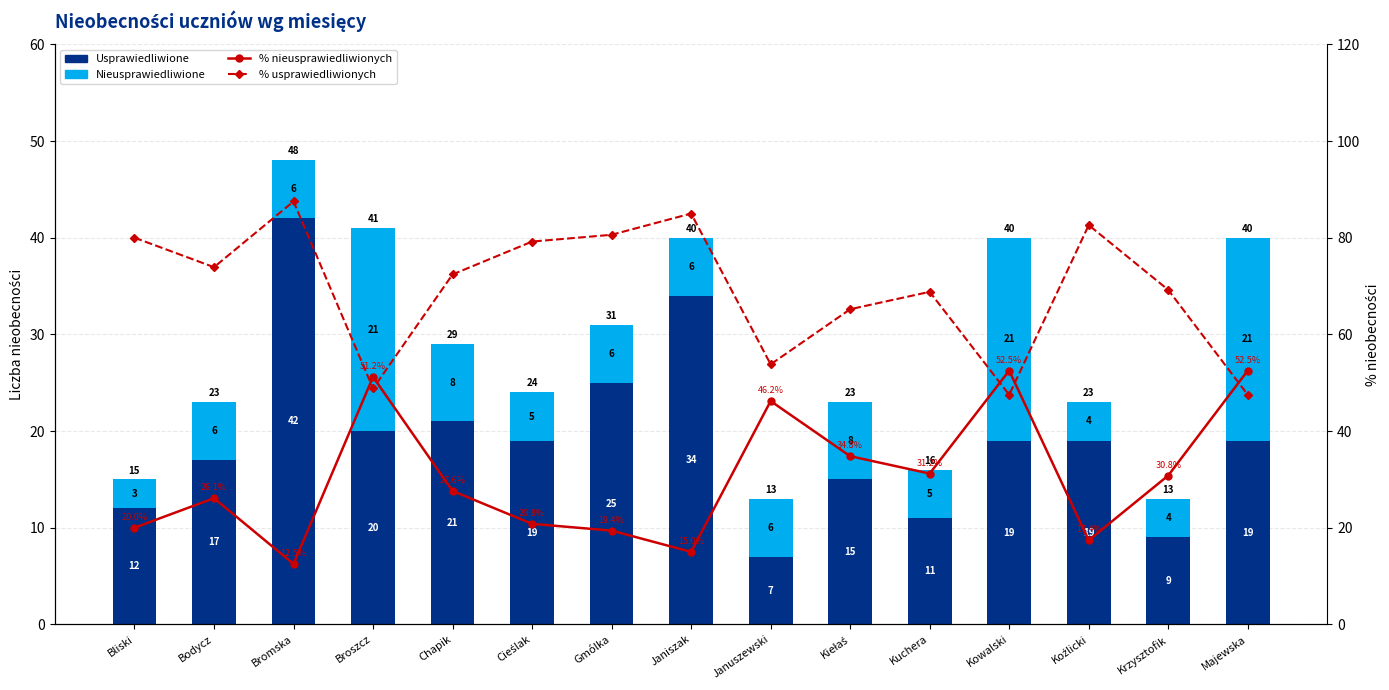

How many values in the % nieusprawiedliwionych series exceed 27?

8